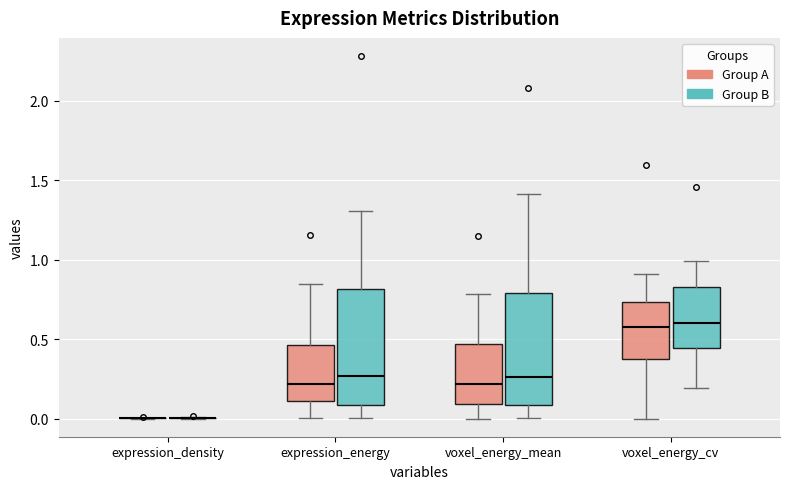

Reading left to right, read every box against the y-axis: the position of its median line, the range the box covers, and the ends of its whiskers. The values are not printed on the chart, so give them approximately, as read against the axis.

expression_density (Group A): box collapsed to a line at 0.00, whiskers 0.00 to 0.00
expression_density (Group B): box collapsed to a line at 0.00, whiskers 0.00 to 0.00
expression_energy (Group A): median 0.20, box 0.10 to 0.45, whiskers 0.00 to 0.85
expression_energy (Group B): median 0.25, box 0.10 to 0.80, whiskers 0.00 to 1.30
voxel_energy_mean (Group A): median 0.20, box 0.10 to 0.45, whiskers 0.00 to 0.80
voxel_energy_mean (Group B): median 0.25, box 0.10 to 0.80, whiskers 0.00 to 1.40
voxel_energy_cv (Group A): median 0.60, box 0.35 to 0.75, whiskers 0.00 to 0.90
voxel_energy_cv (Group B): median 0.60, box 0.45 to 0.85, whiskers 0.20 to 1.00